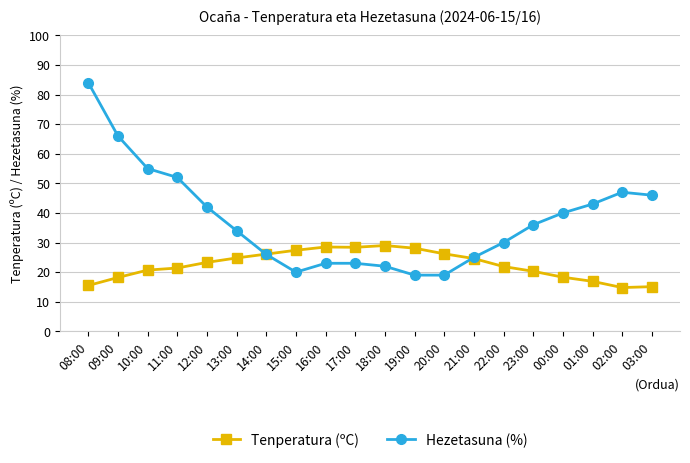

True or false: Hezetasuna (%) has more than 0 interior local peaks.

True